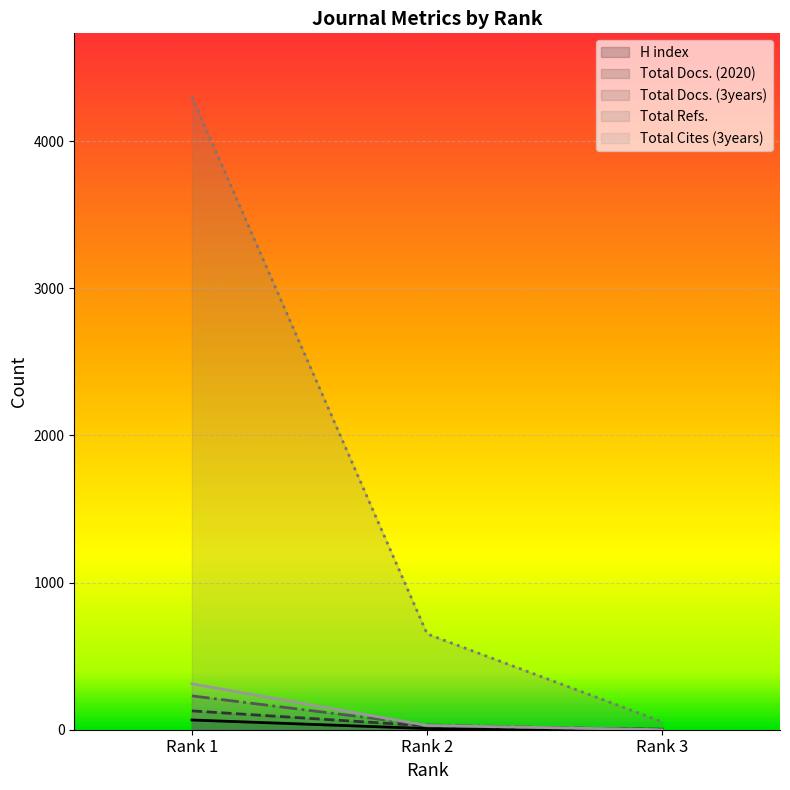

Reading right to left, what are all the values shown in this chart?

H index: 3	8	66
Total Docs. (2020): 2	26	128
Total Docs. (3years): 0	32	230
Total Refs.: 53	651	4303
Total Cites (3years): 0	29	312